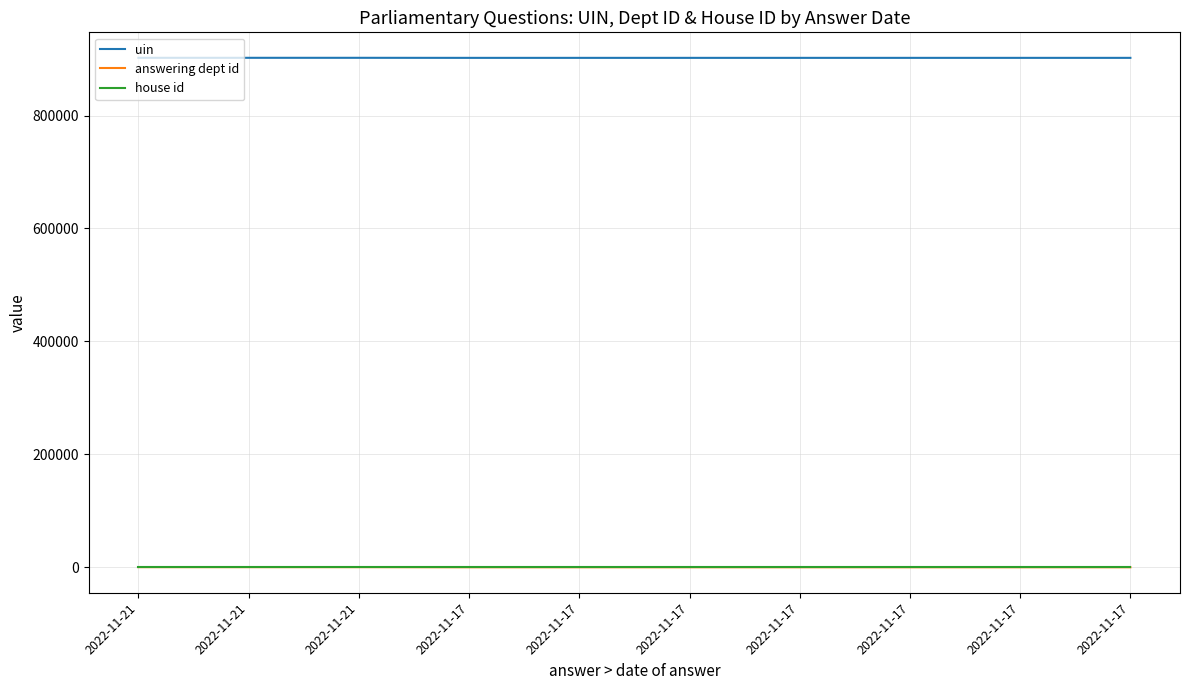

Rank the series by their maximum value, from highest to lowest.

uin, answering dept id, house id